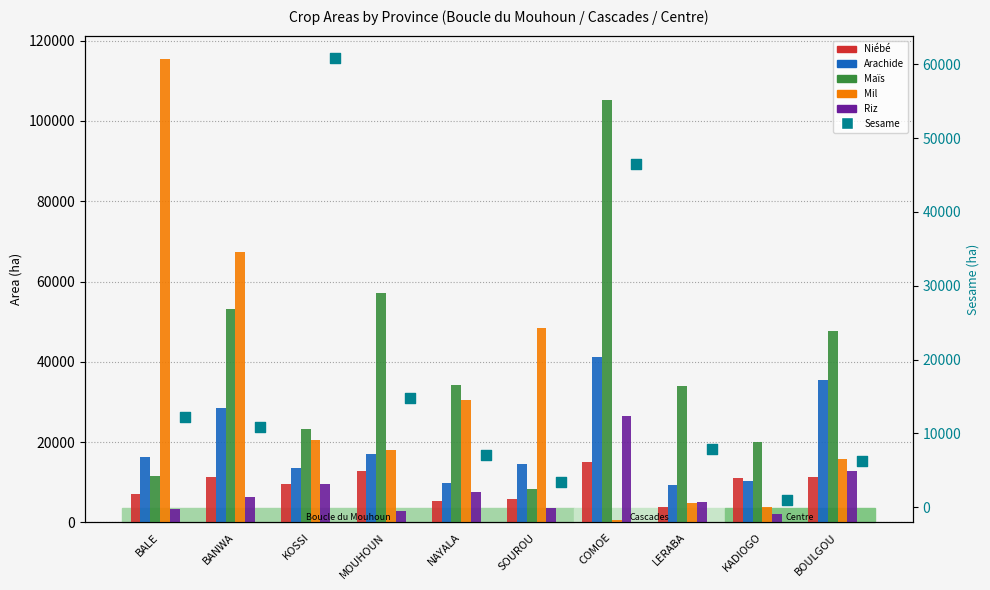

What are all the series names shown in the legend?

Niébé, Arachide, Maïs, Mil, Riz, Sesame